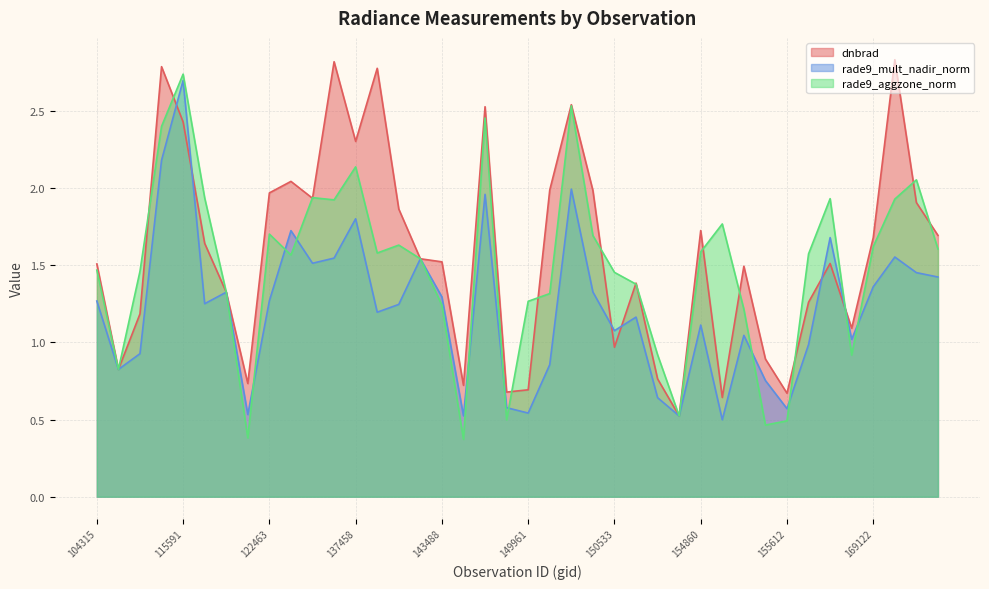

Which series has the widest spread of values?

rade9_aggzone_norm